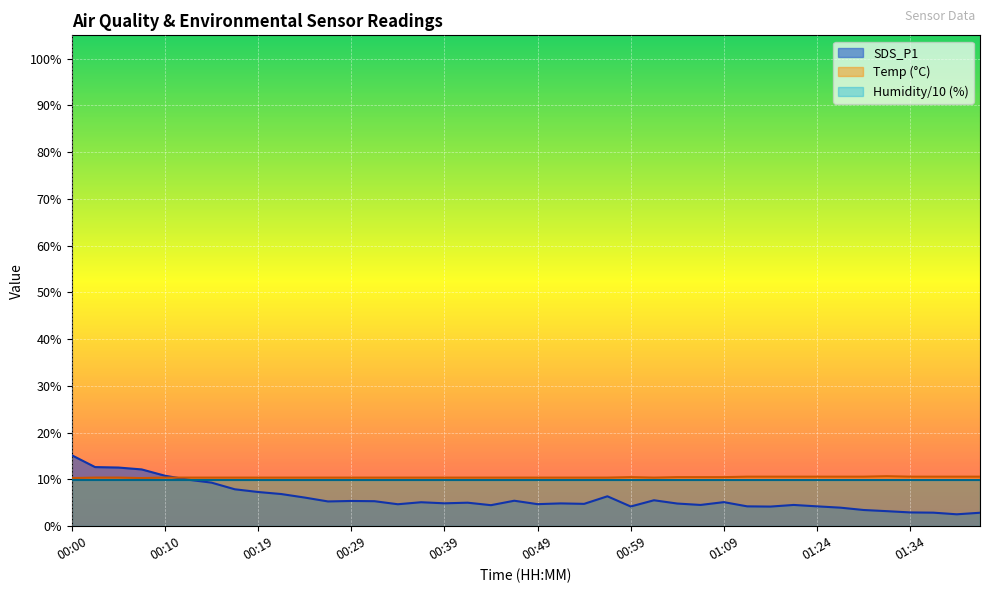

Which series has the largest range (max minus min)?

SDS_P1